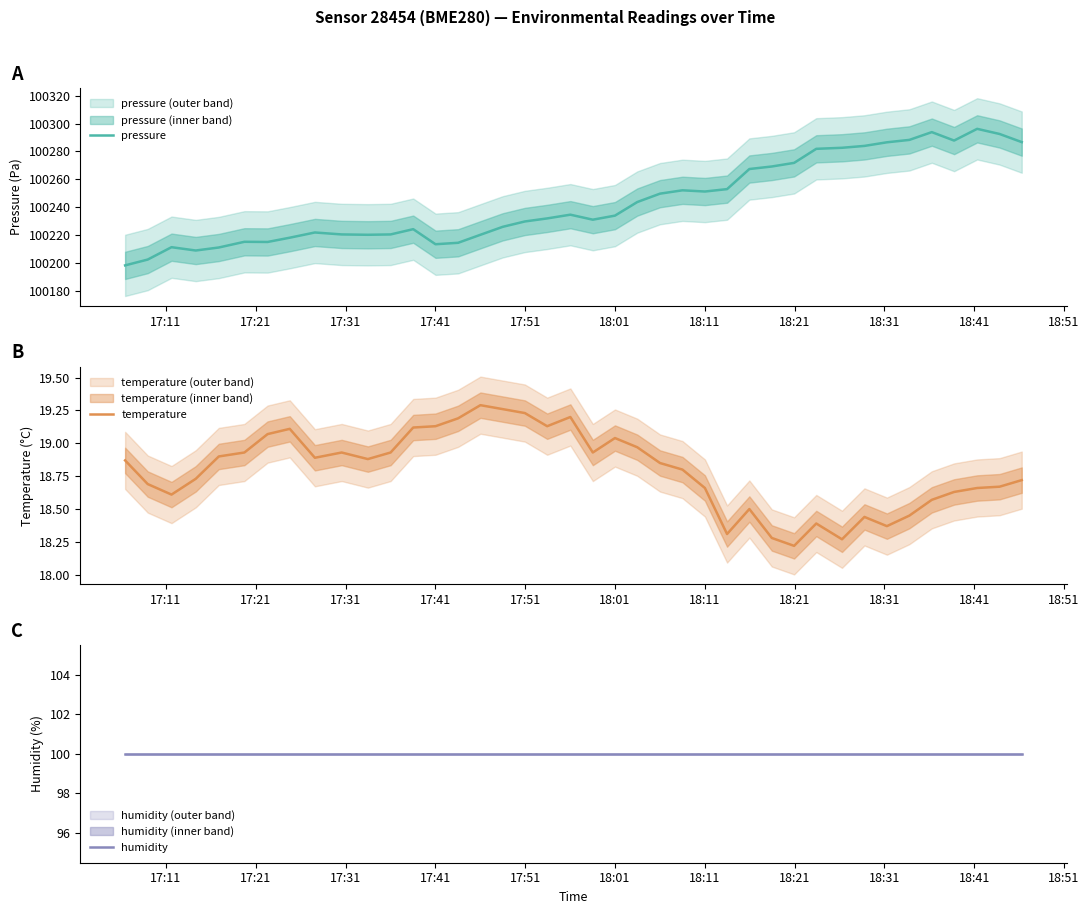

True or false: temperature and humidity cross at least once.

False